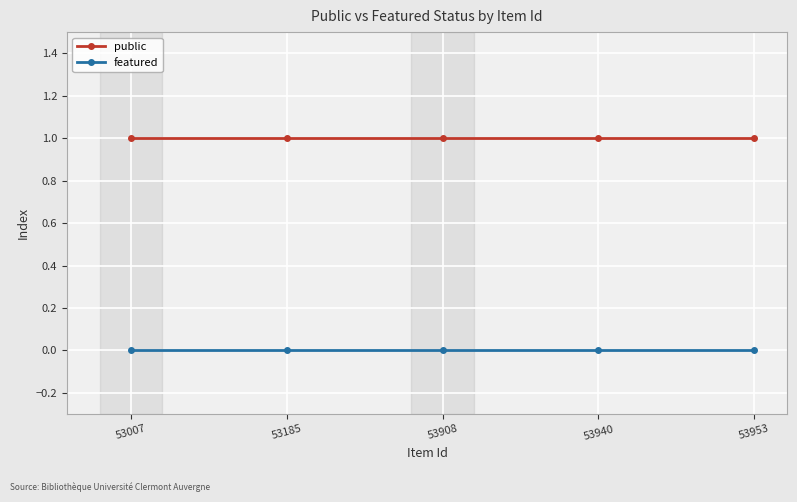

What is the approximate value of public at 53185?

1